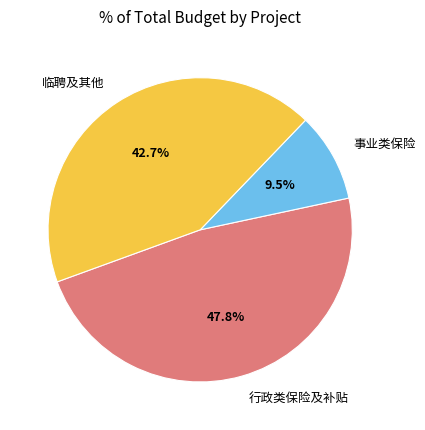

What is the ratio of the value at 临聘及其他 to the value at 事业类保险?

4.5